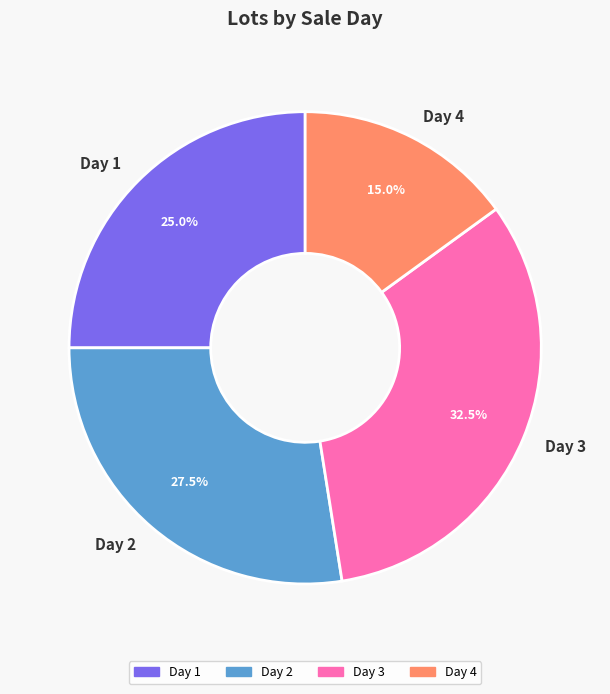

Count the number of slices in the pie.

4